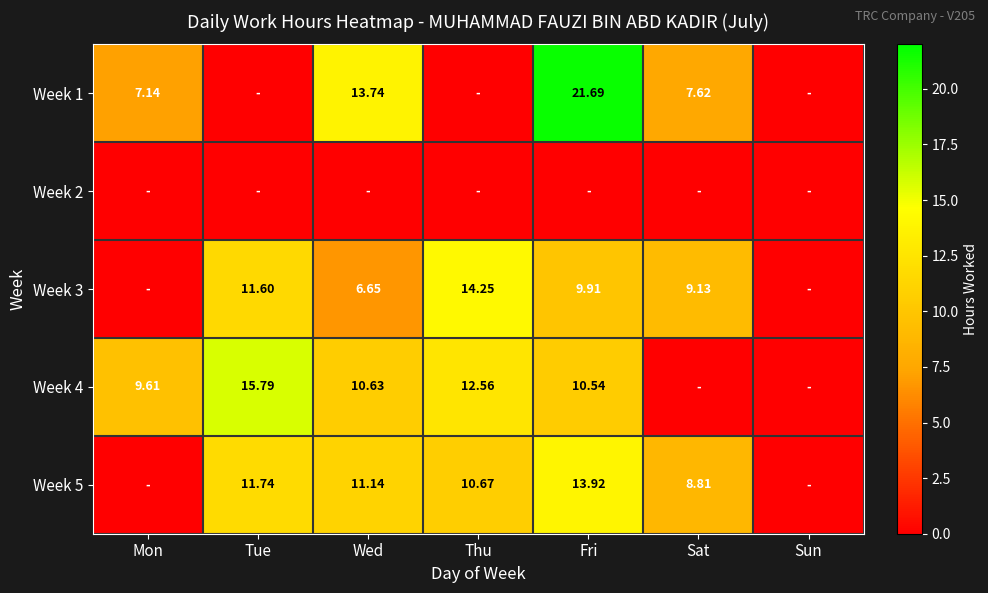

Is it true that Week 5 equals 17.4 at Wed?

False